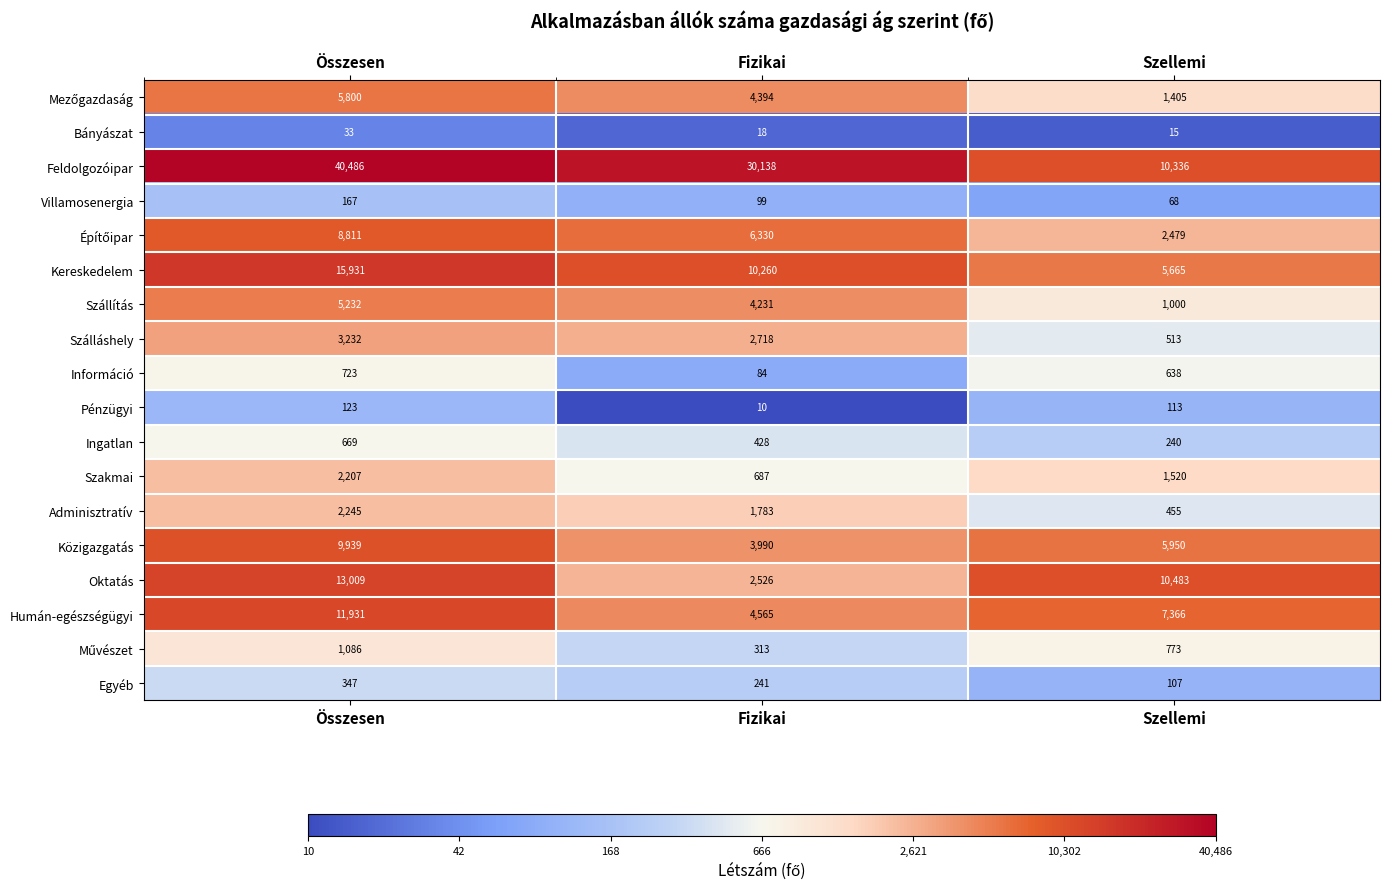

Is it true that Szállítás equals 5232 at Összesen?

True